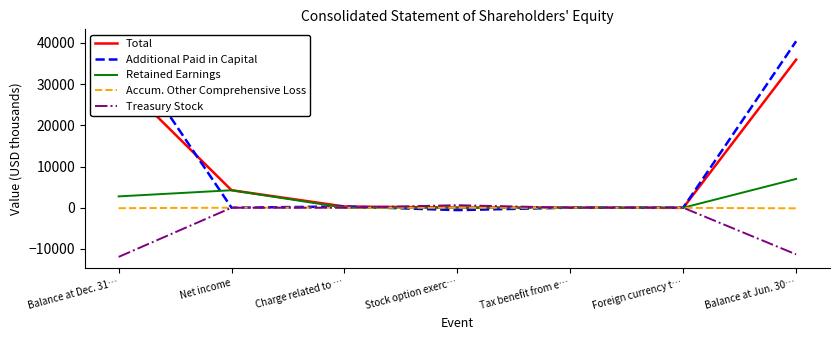

List the series in order of their peak value, highest first.

Additional Paid in Capital, Total, Retained Earnings, Treasury Stock, Accum. Other Comprehensive Loss